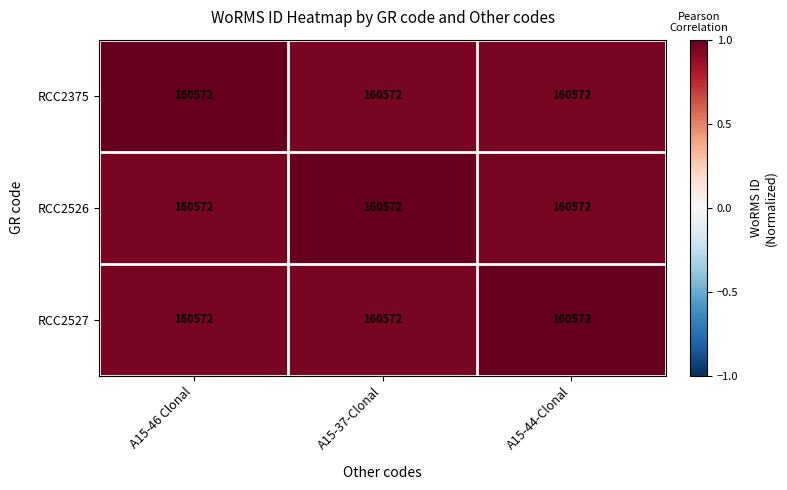

Which category has the highest value in the RCC2526 series?

A15-37-Clonal